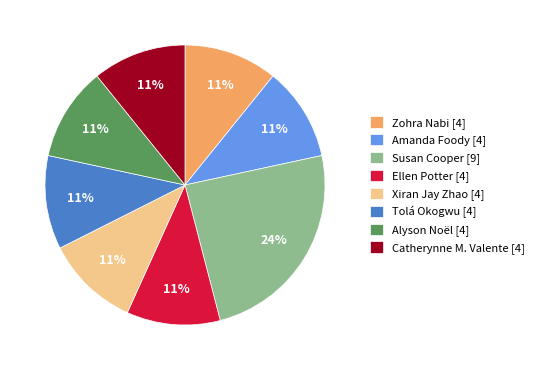

How many slices are in this pie chart?

8